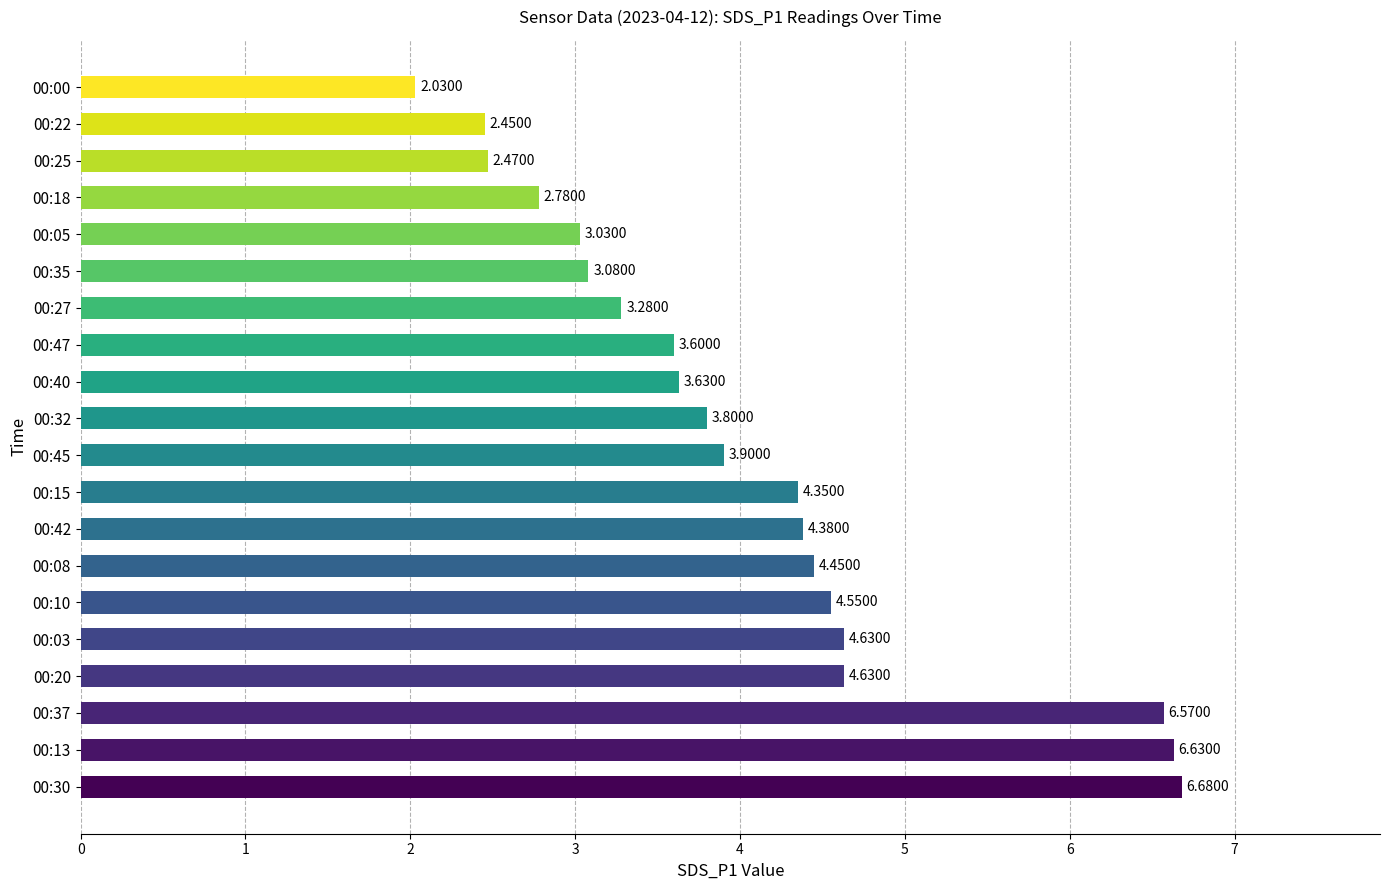

What is the maximum value shown in the chart?

6.7